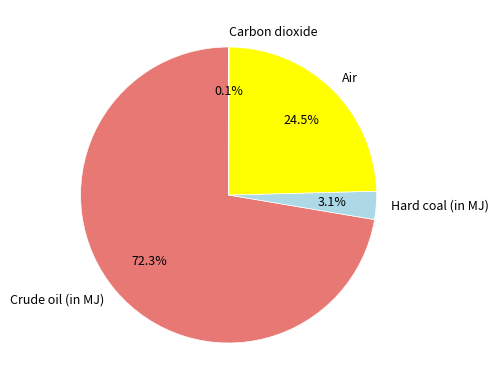

Do Hard coal (in MJ) and Crude oil (in MJ) together represent more than half of the pie?

Yes